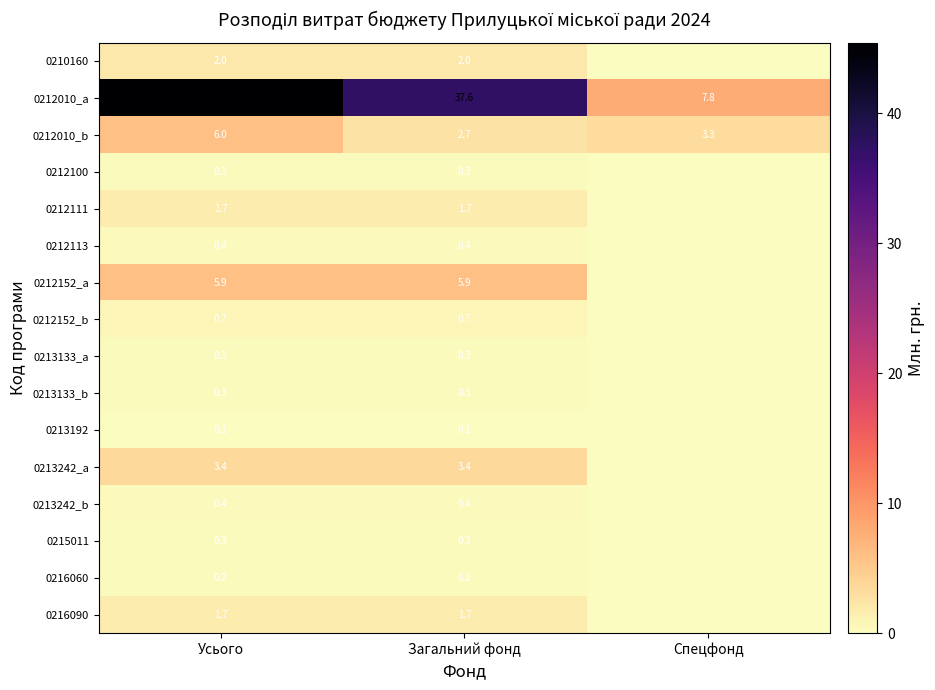

Which category has the highest value across all series?

Усього